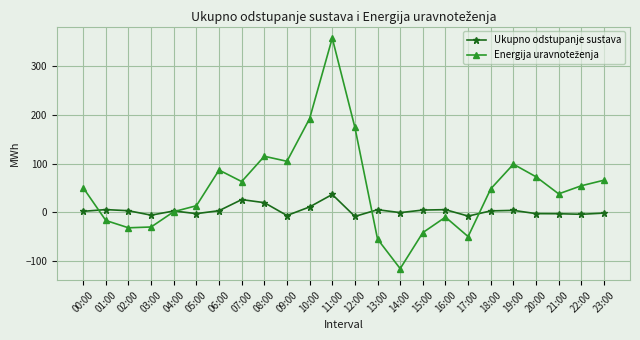

What is the difference between the maximum and minimum values in the Ukupno odstupanje sustava series?

44.9